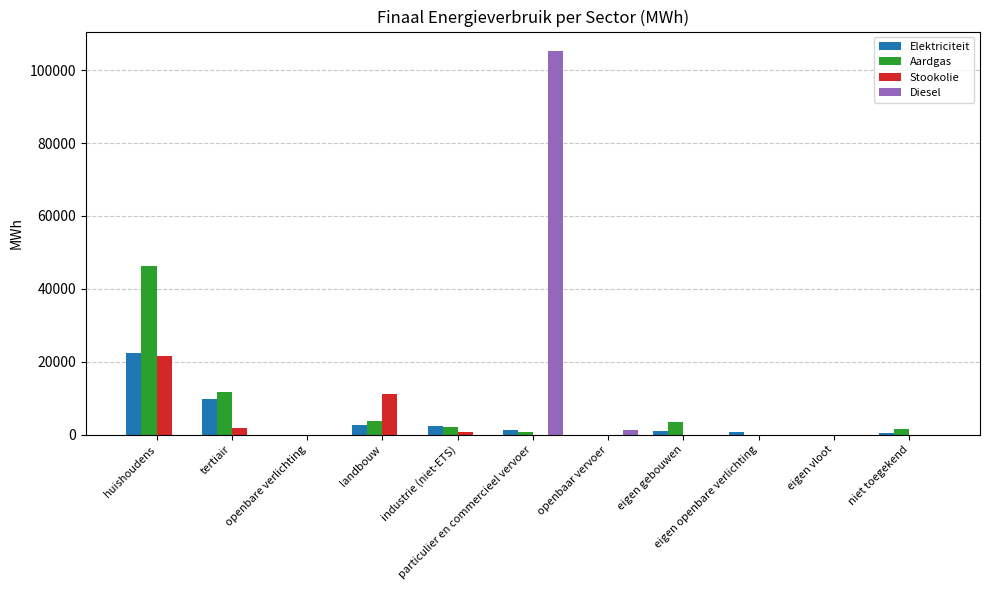

How many distinct data groups are displayed?

4